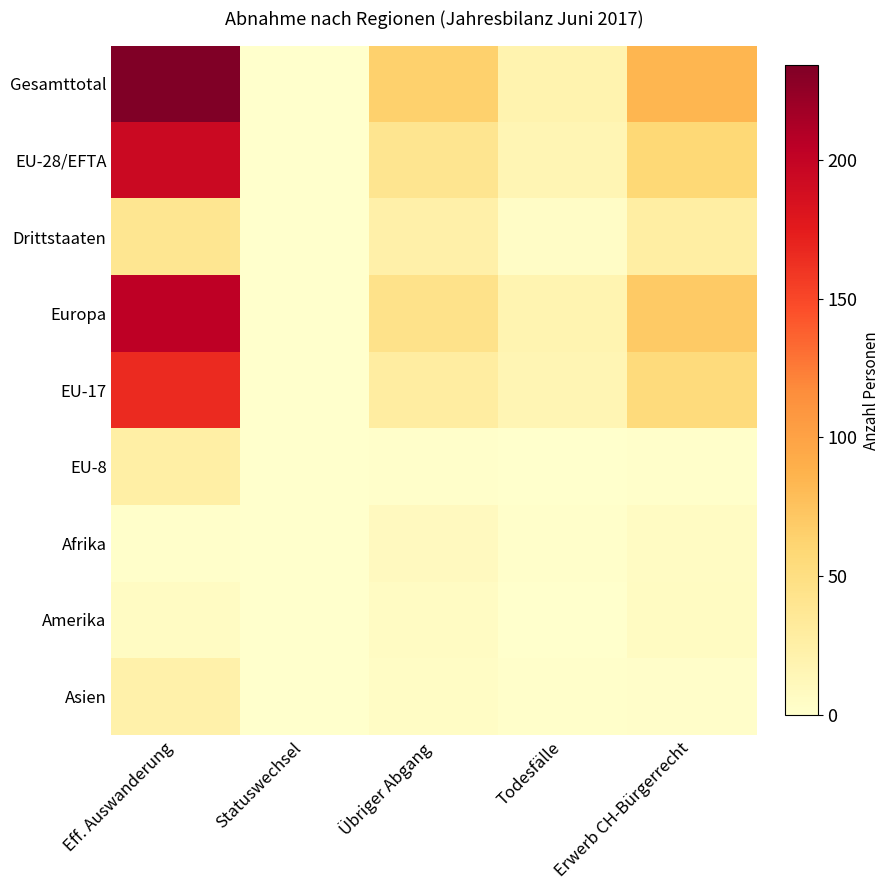

At which category is the sum across all series the highest?

Eff. Auswanderung